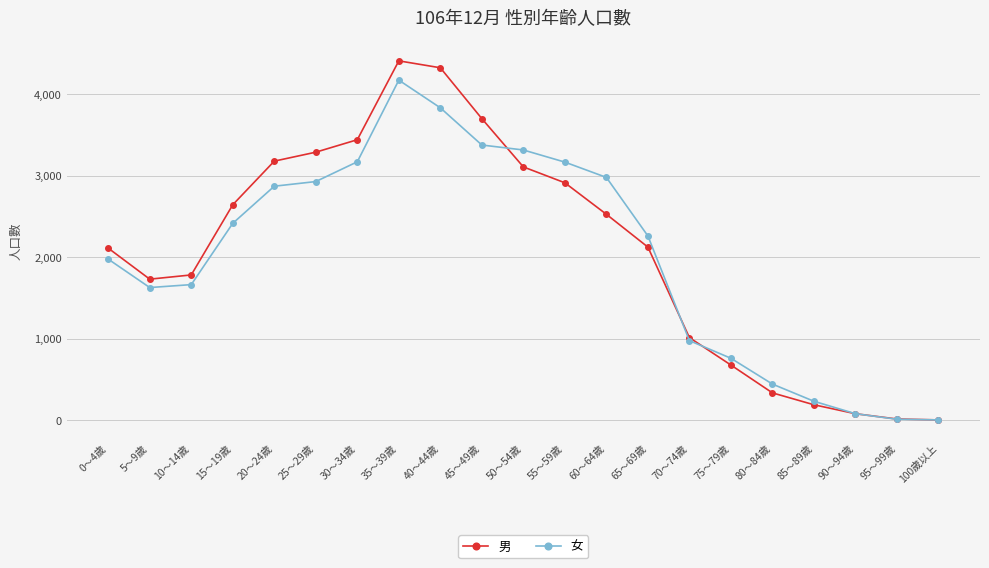

In 男, how many points are lower than both neighbors (excluding endpoints)?

1